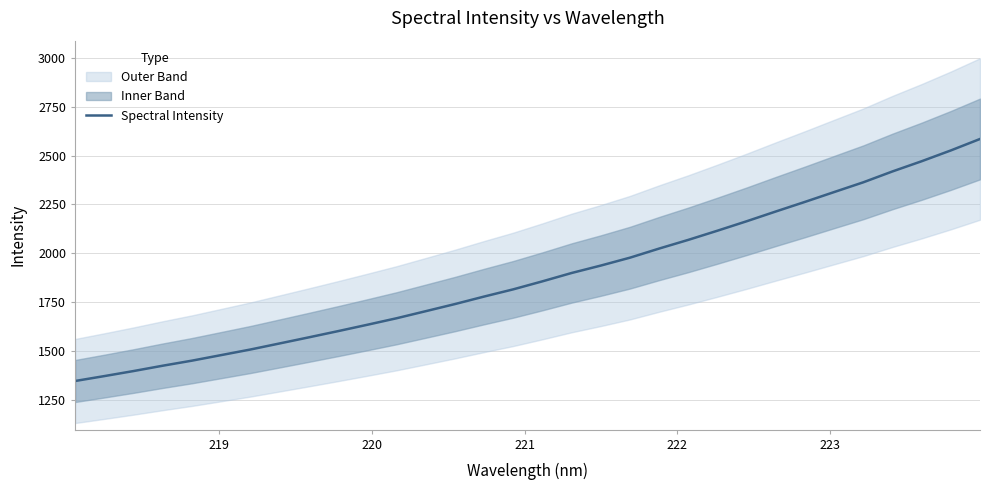

What is the lowest value of the Spectral Intensity series?

1345.2